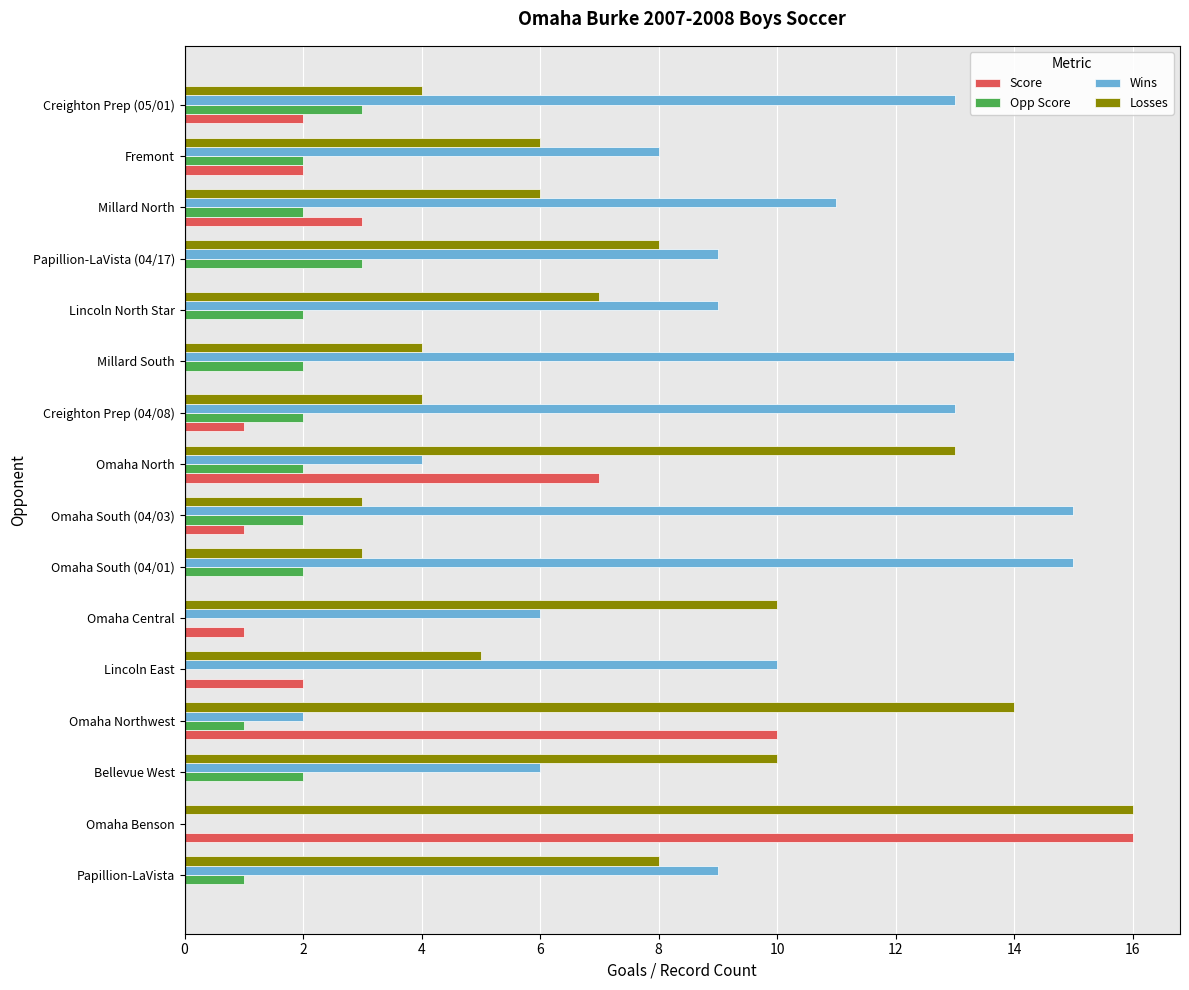

What is the sum of all Score values?

45